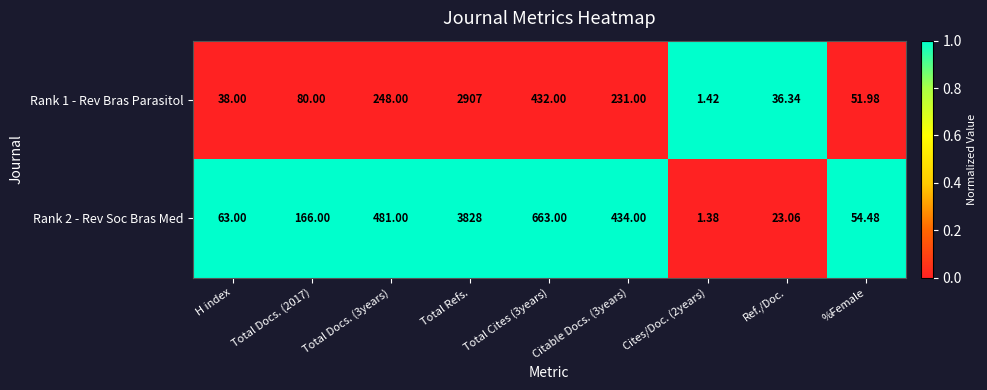

At %Female, list the series in order from largest to smallest.

Rank 2 - Rev Soc Bras Med, Rank 1 - Rev Bras Parasitol